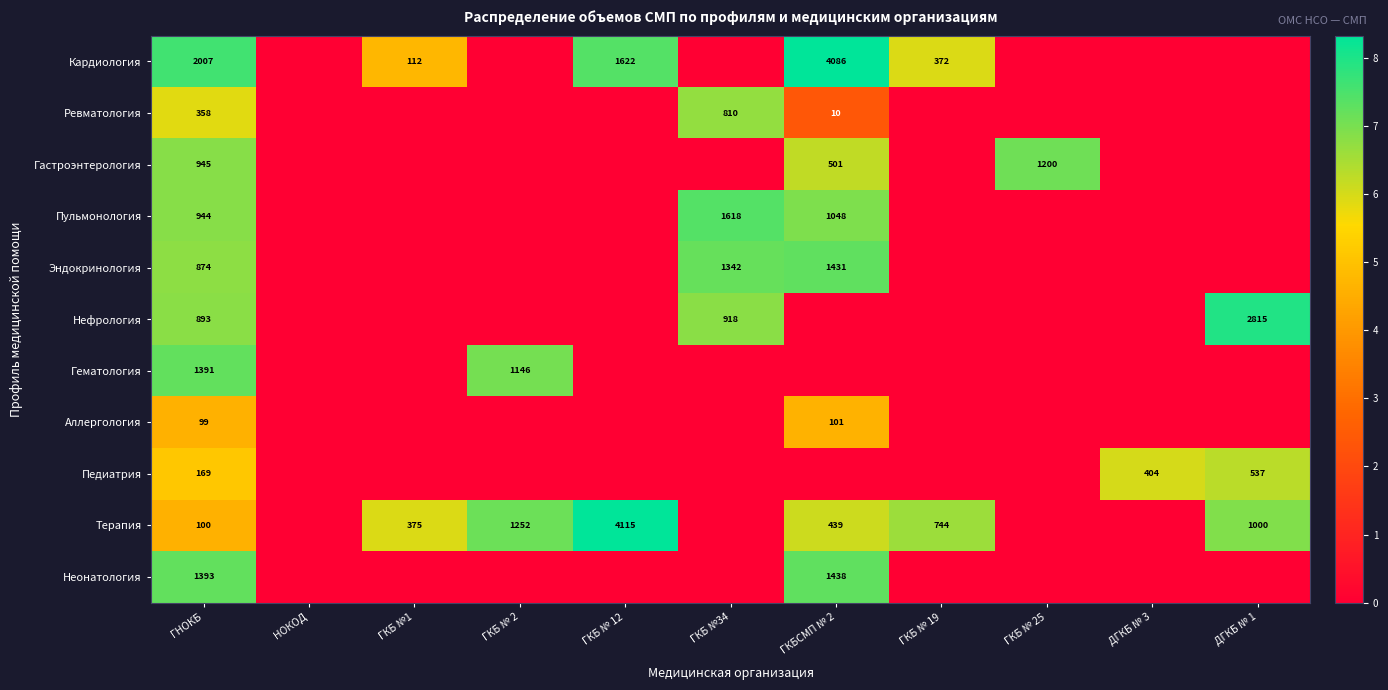

What is the spread (max minus min) of values at ГКБ № 25?

7.1